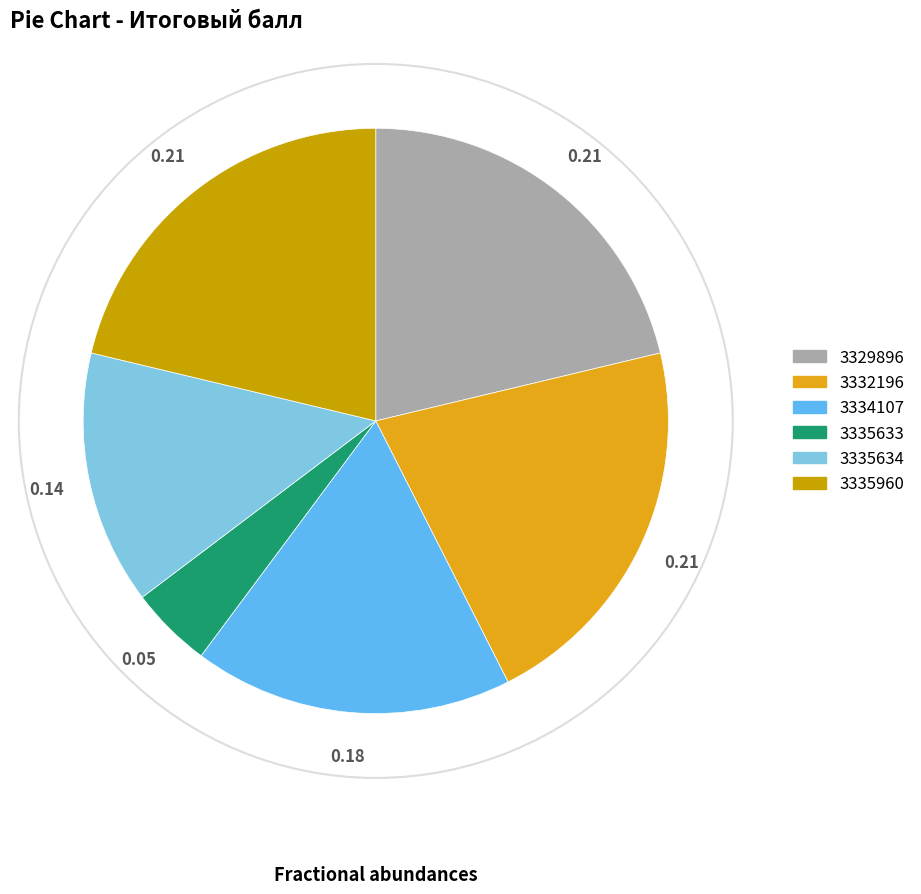

Is it true that 3335960 is 21% of the pie?

True